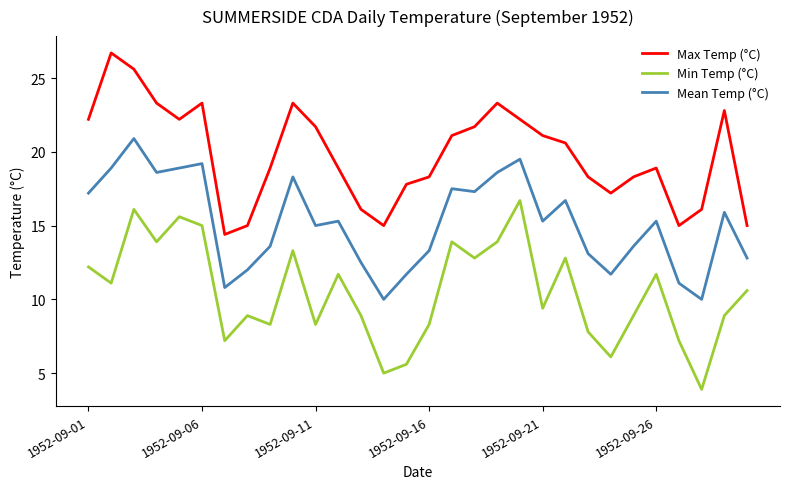

Which series has the largest total across all categories?

Max Temp (°C)